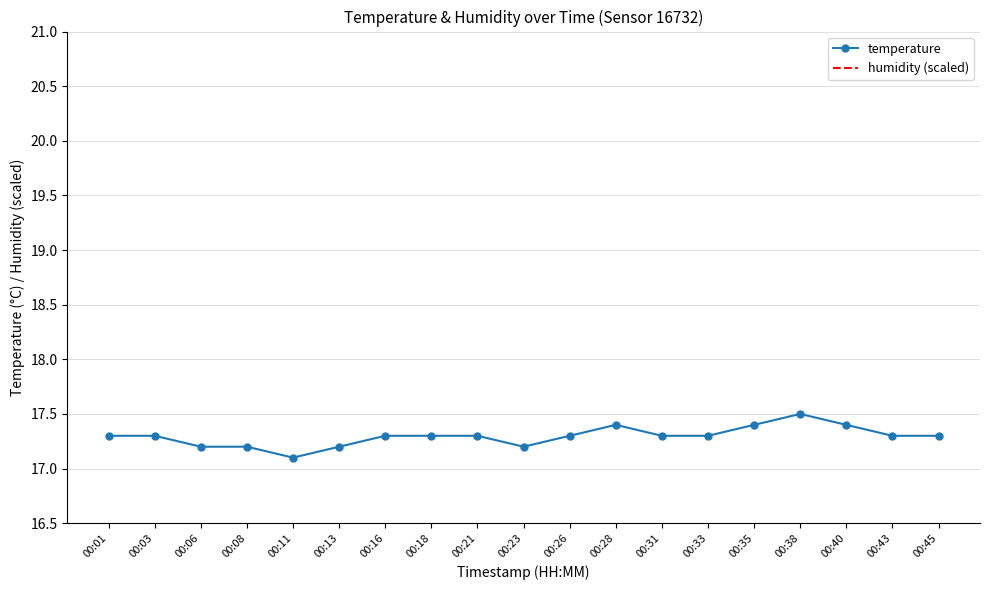

What is the spread (max minus min) of values at 00:40?

18.6